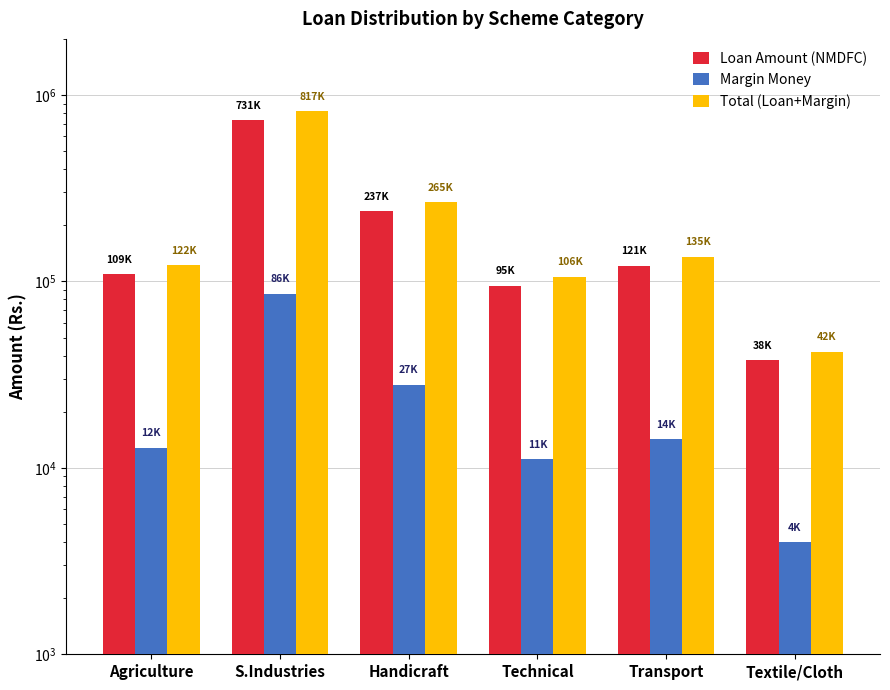

Which category has the highest value across all series?

S.Industries